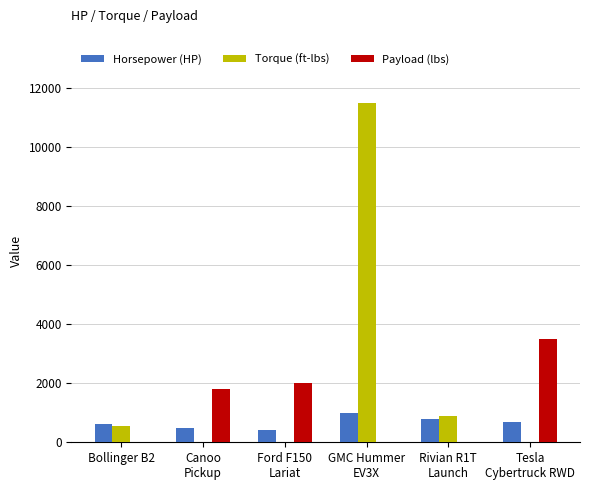

At which label is Horsepower (HP) closest to 713?

Tesla
Cybertruck RWD